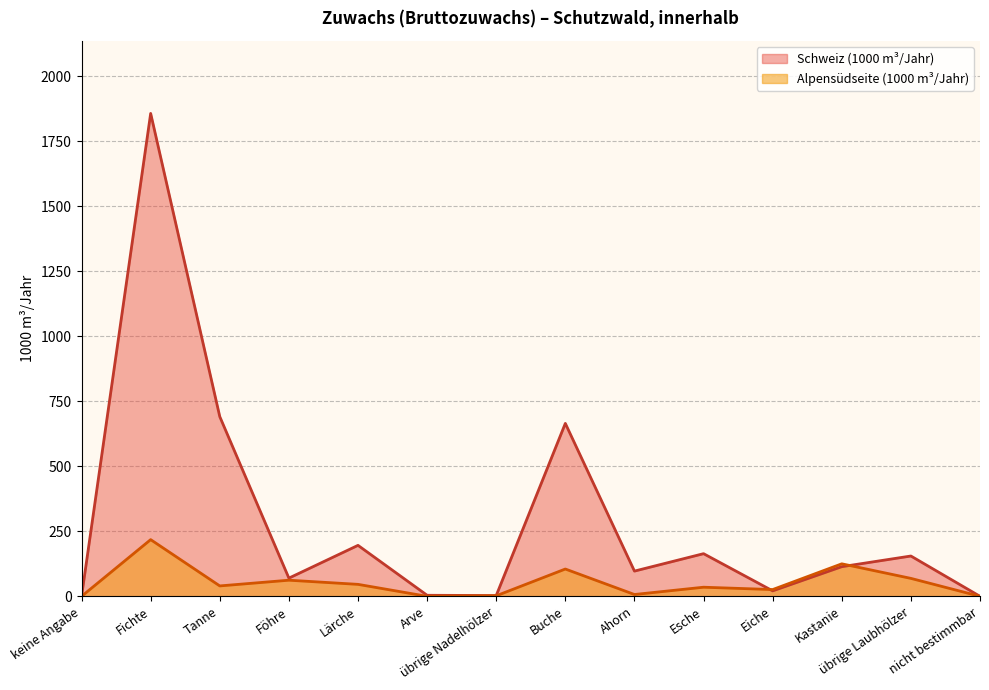

How many interior local peaks does the Schweiz (1000 m³/Jahr) series have?

5